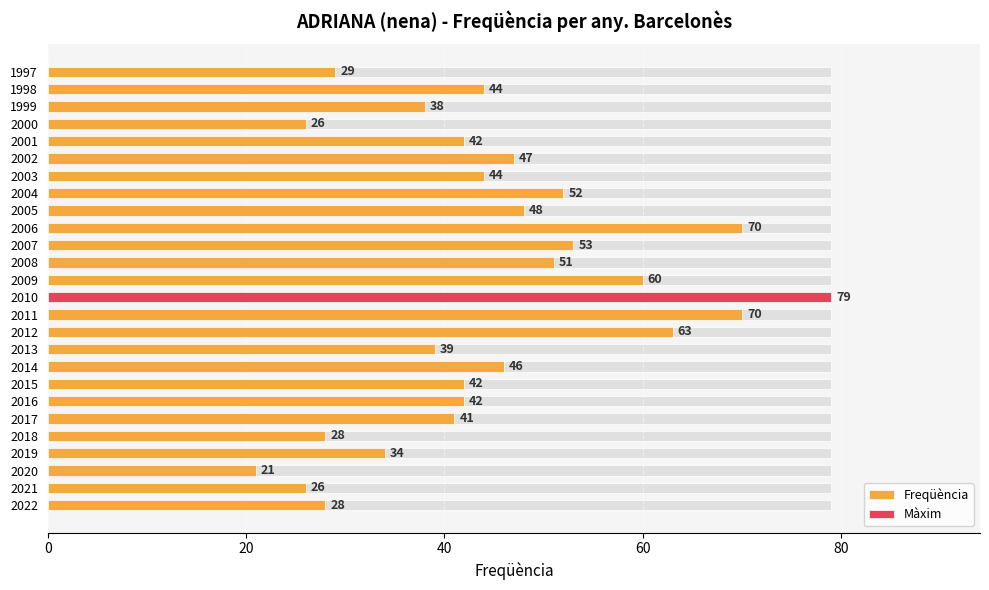

How many bars are there in total?

26